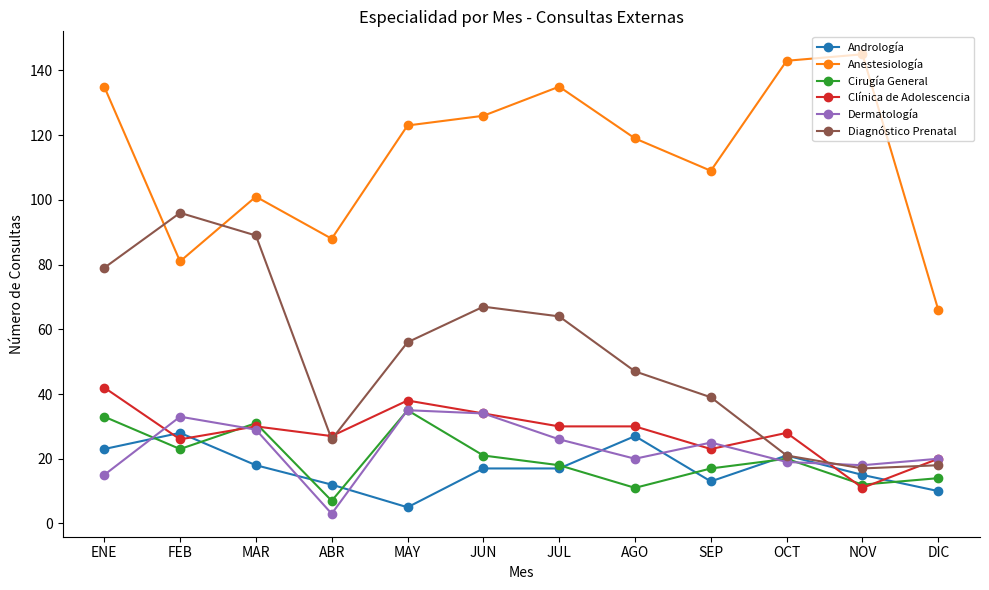

Between which two adjacent categories do Andrología and Dermatología first intersect?

ENE and FEB